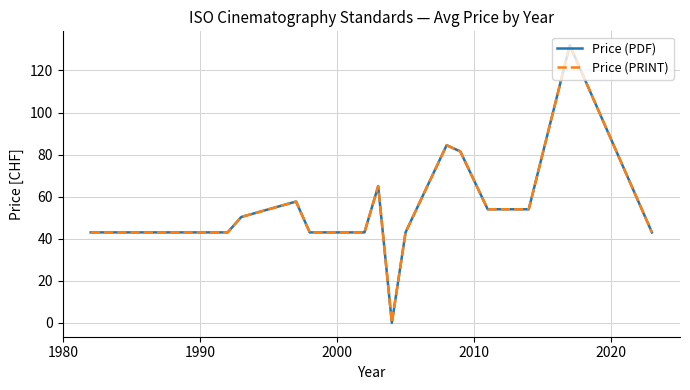

What is the difference between the maximum and minimum values in the Price (PRINT) series?

132.0